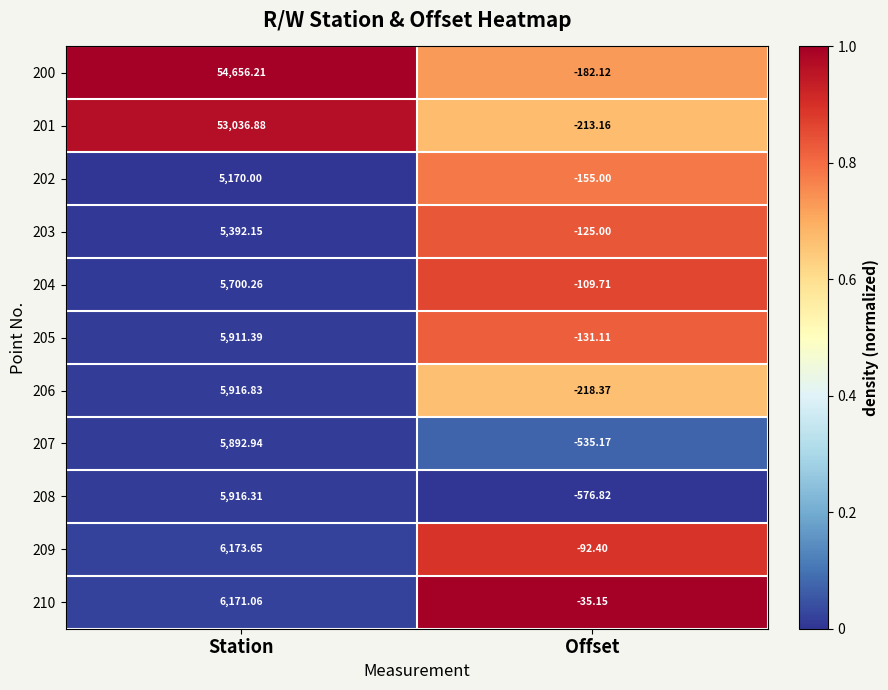

Which series has the largest total across all categories?

200